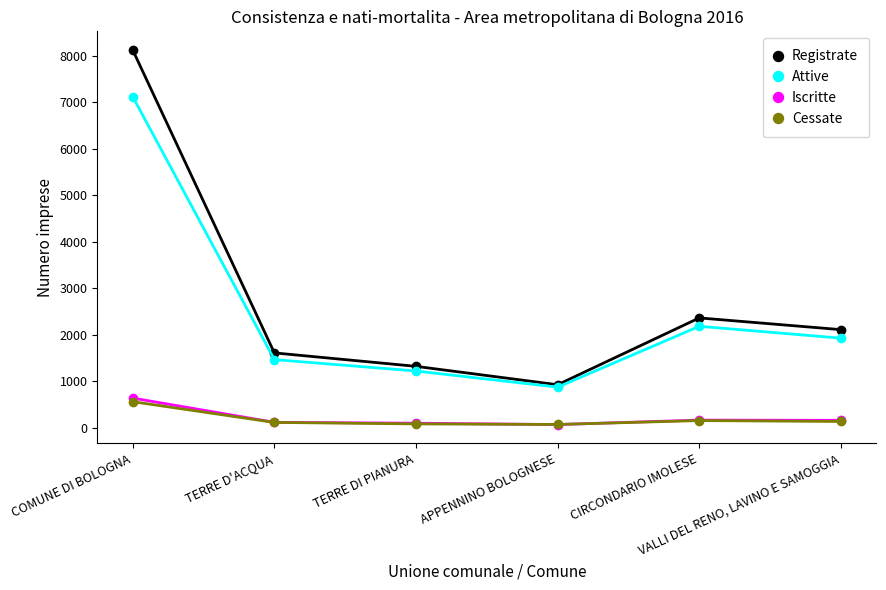

What value does the Iscritte series have at VALLI DEL RENO, LAVINO E SAMOGGIA?

161